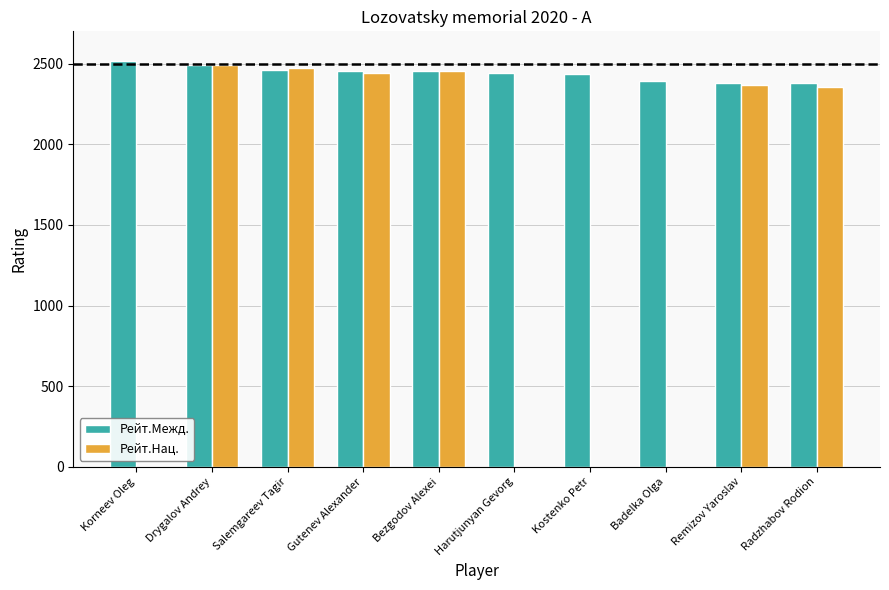

What is the highest value of the Рейт.Межд. series?

2513